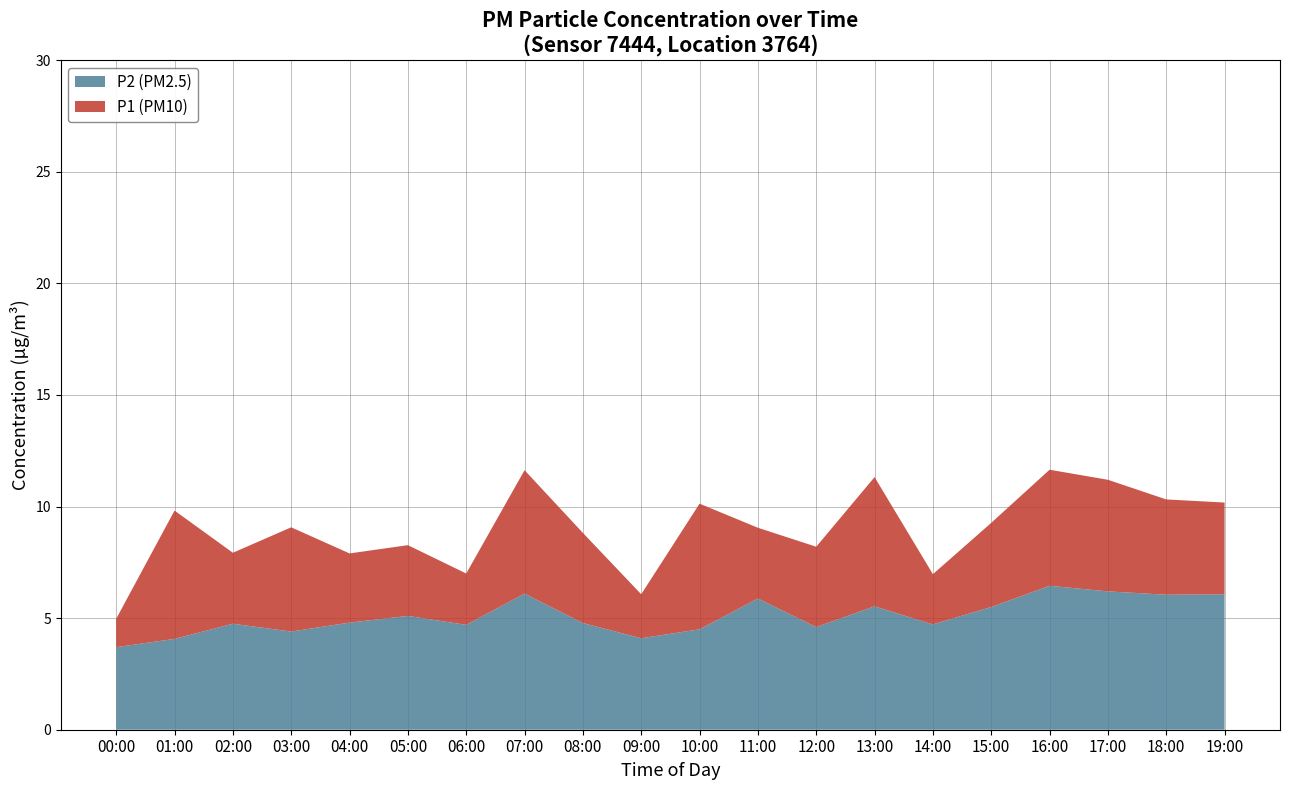

The value of P2 (PM2.5) at 04:00 is 1.4. True or false?

False